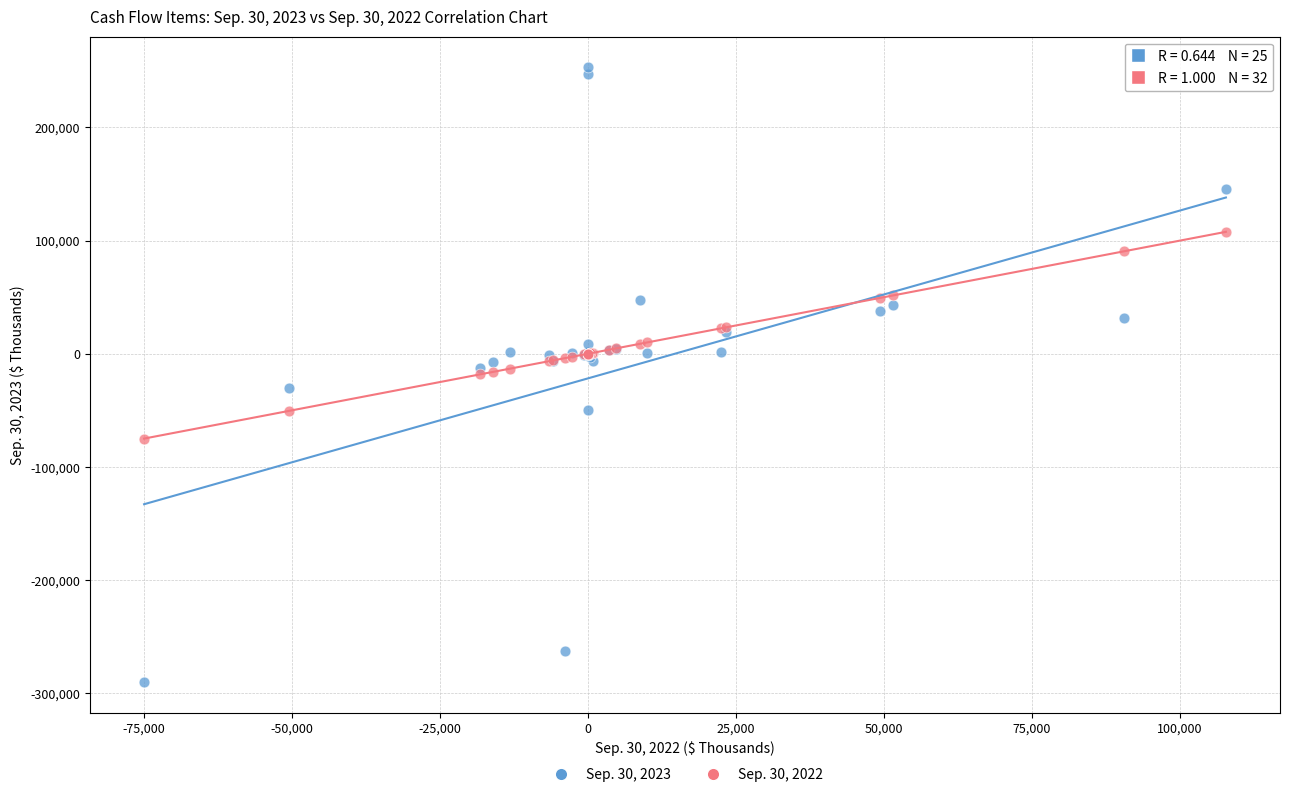

Which series has the widest spread of Y values?

Sep. 30, 2023